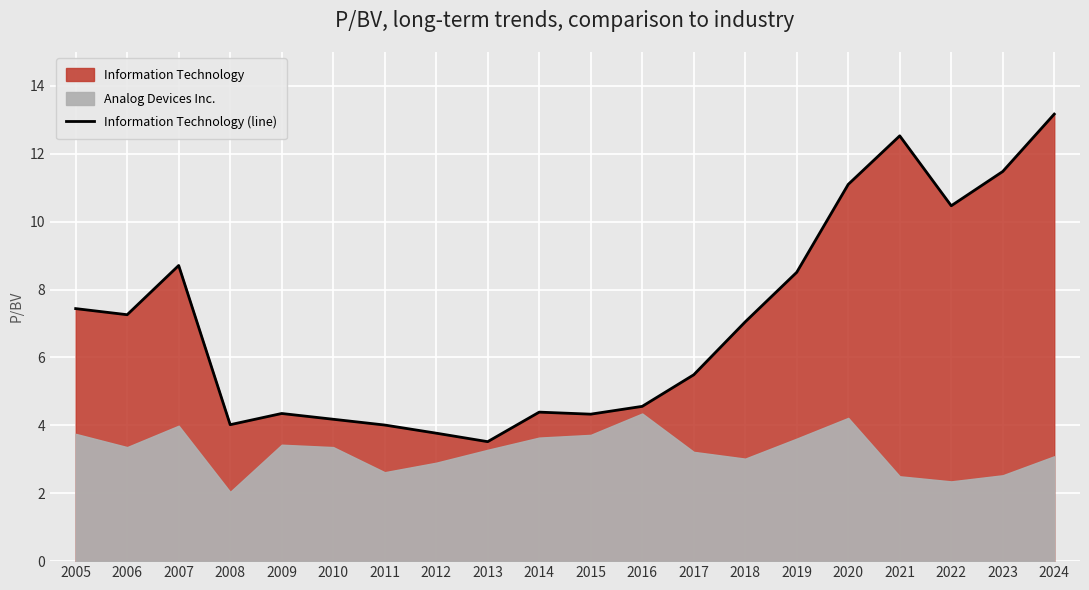

Which category has the lowest value across all series?

2013